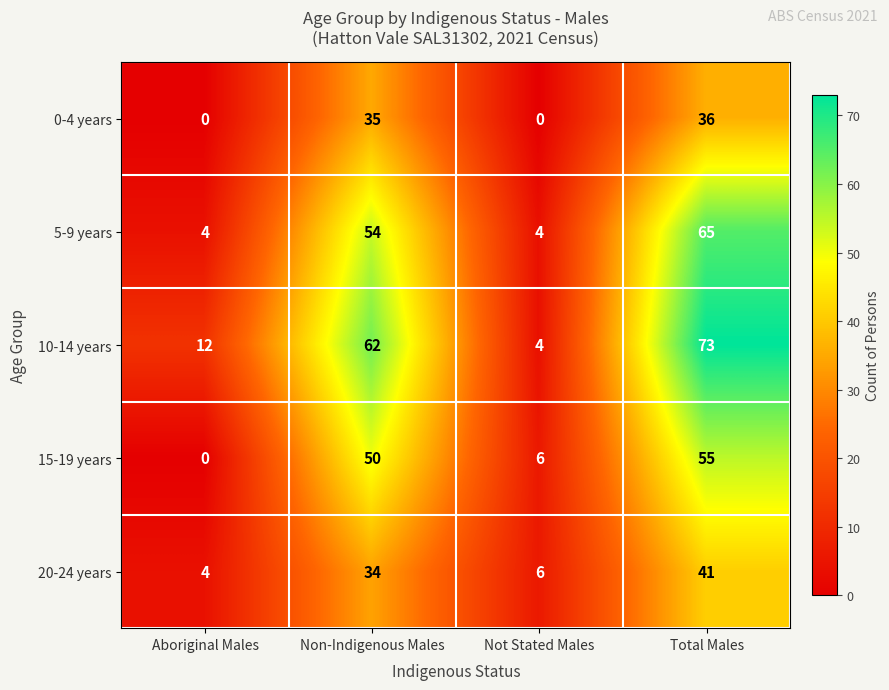

What is the difference between the maximum and minimum values in the 10-14 years series?

69